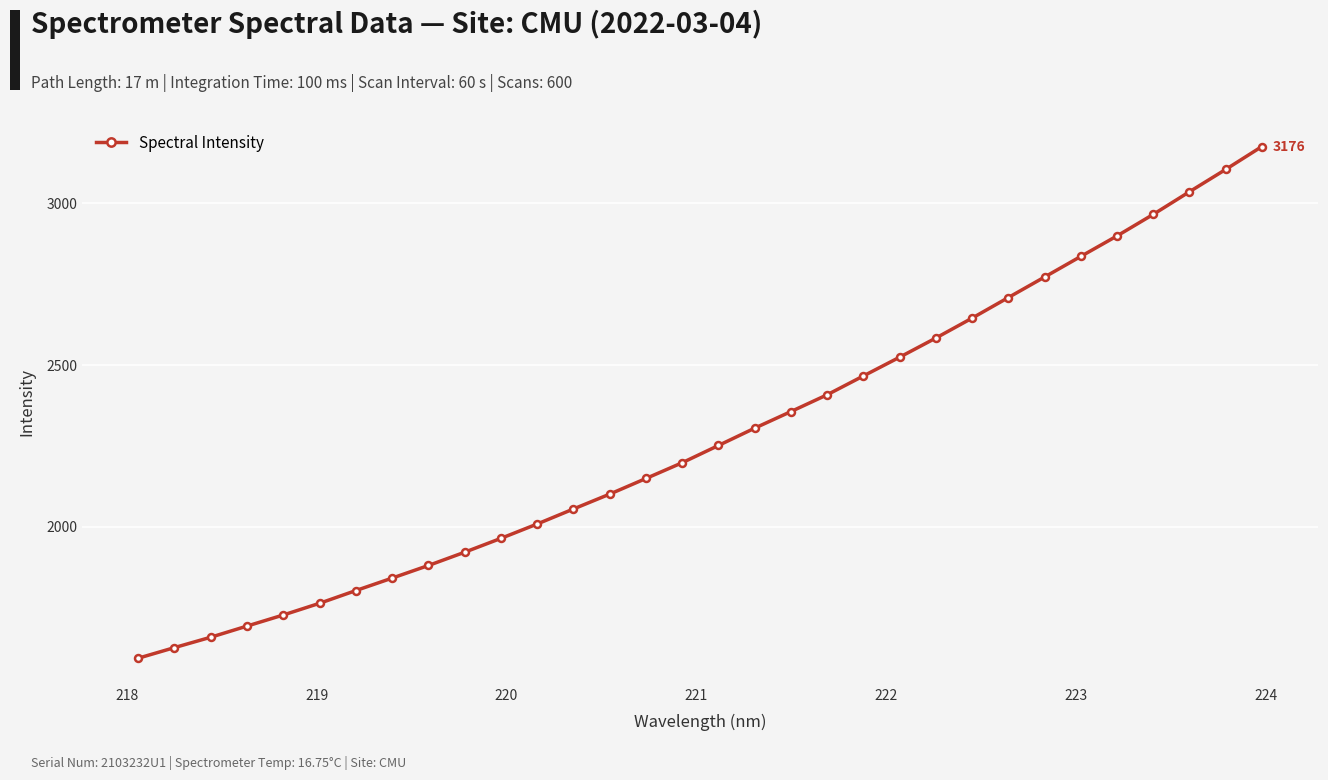

How many lines are shown in the chart?

1